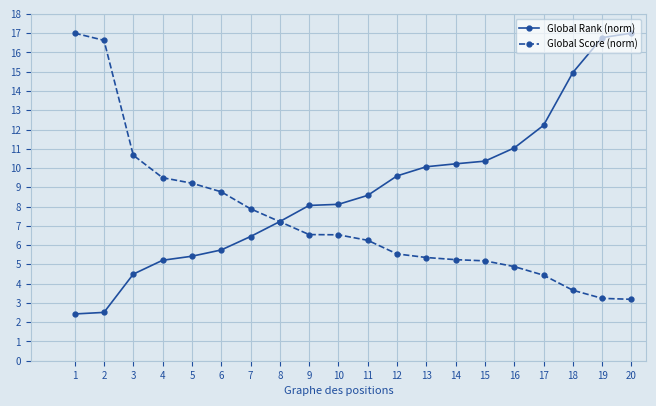

The value of Global Rank (norm) at 15 is 10.4. True or false?

True